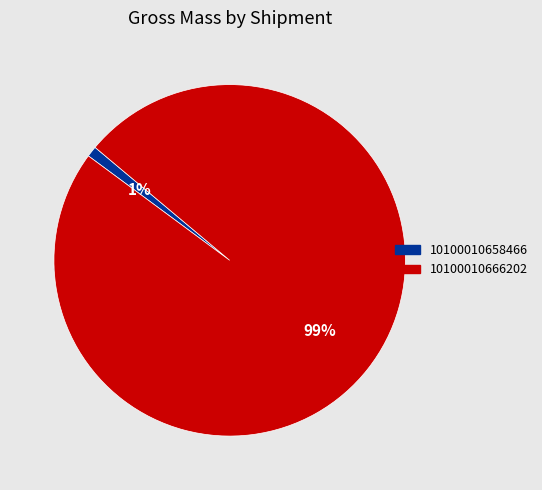

Which category accounts for the majority?

10100010666202